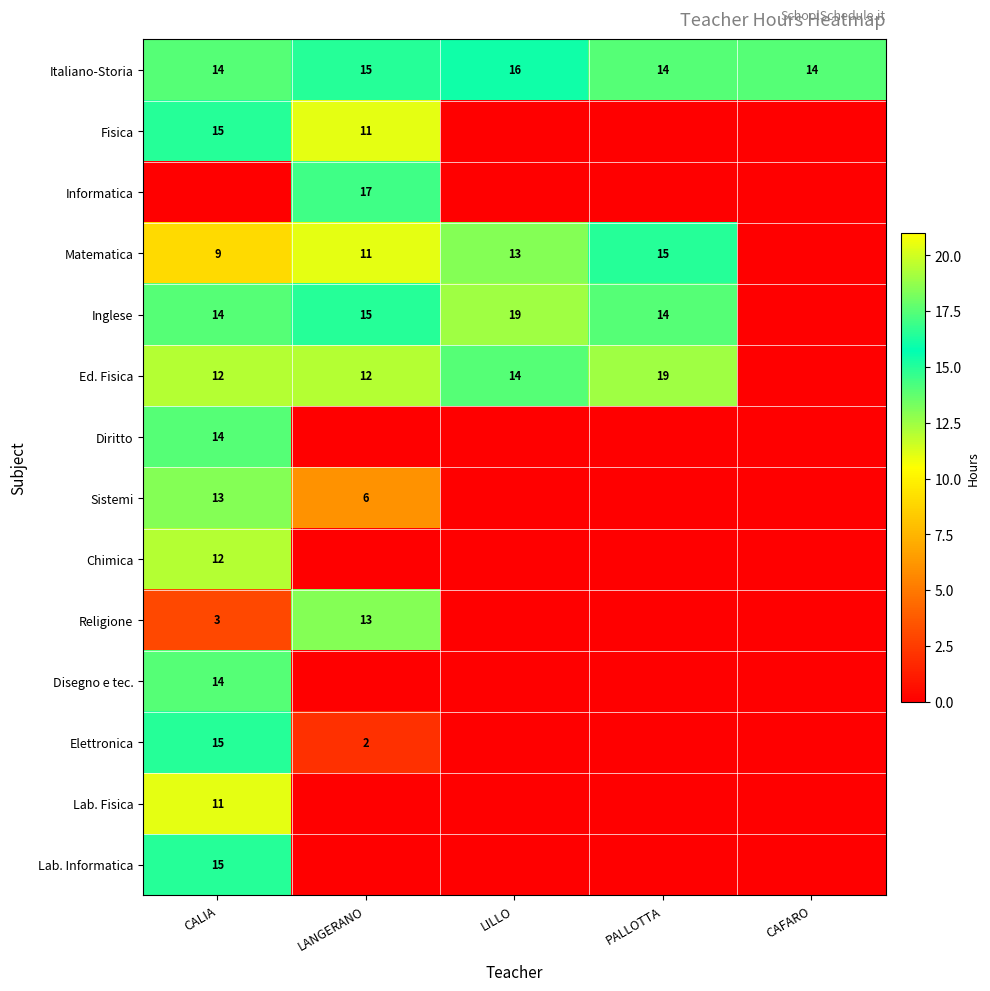

Which label corresponds to the largest value in the chart?

LILLO